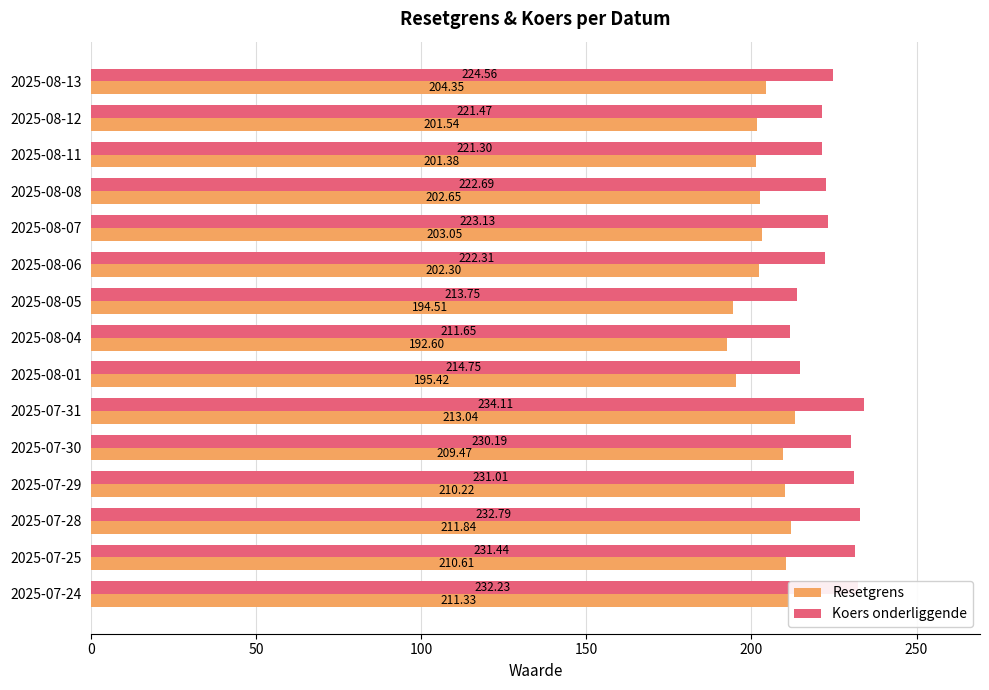

At which category is the sum across all series the highest?

2025-07-31